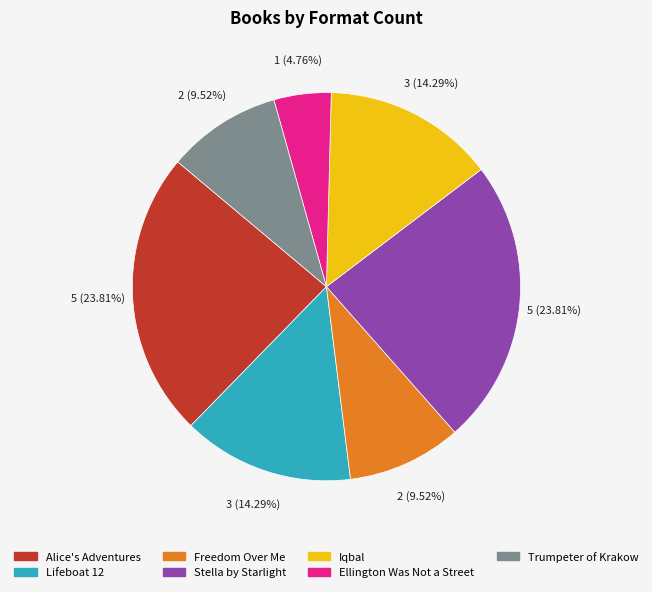

Which category has the smallest portion of the pie?

Ellington Was Not a Street